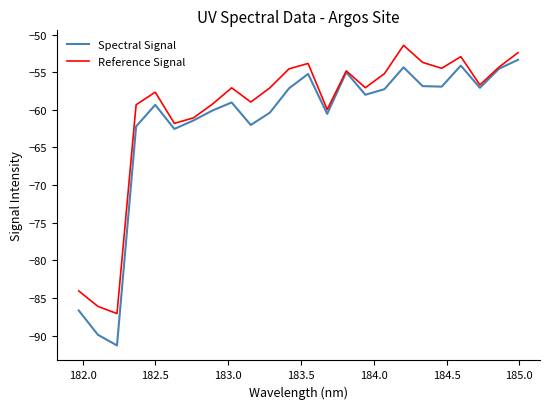

Which series has the largest range (max minus min)?

Spectral Signal